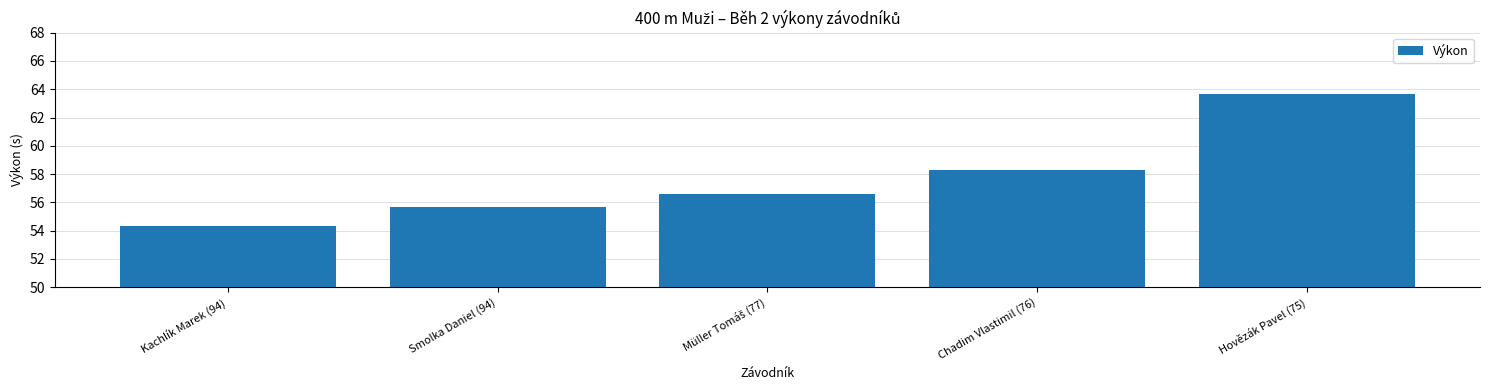

At which label is the value closest to 59?

Chadim Vlastimil (76)